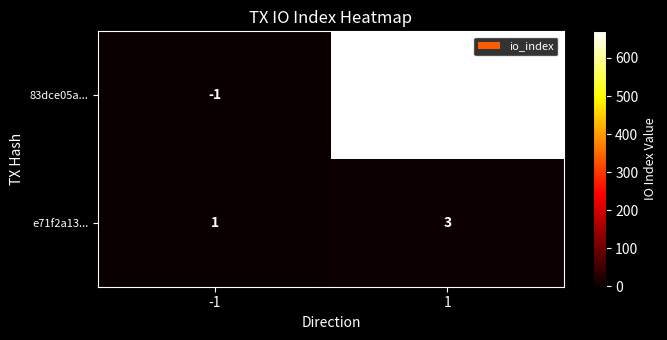

The value of 83dce05a... at -1 is -1. True or false?

True